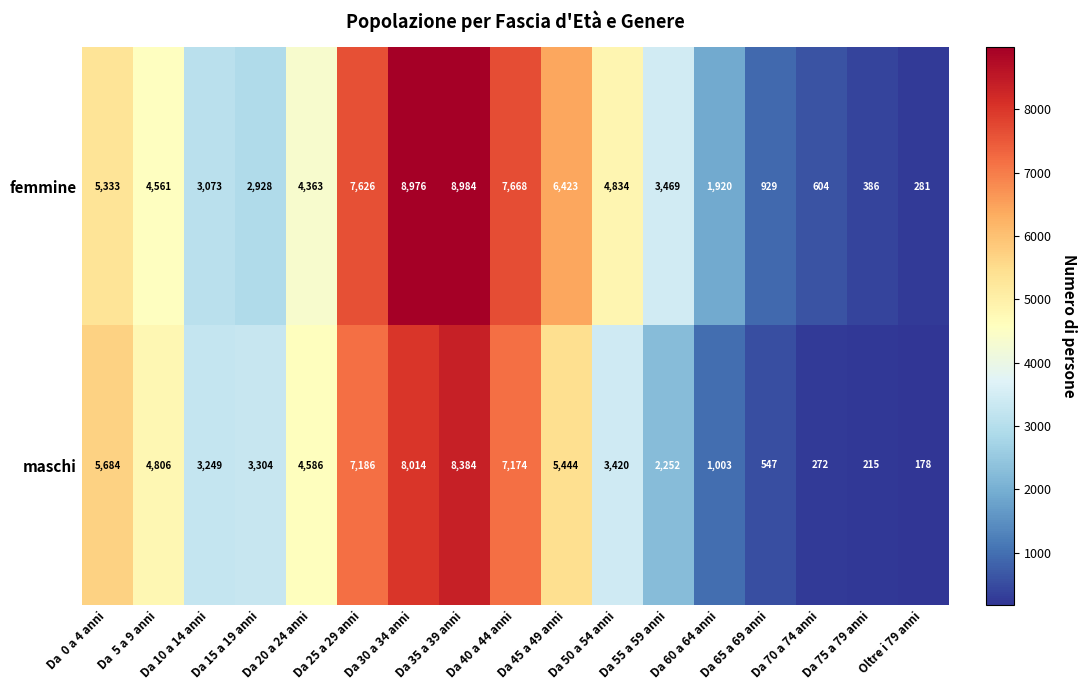

Between Da 55 a 59 anni and Da 65 a 69 anni, which series saw the biggest shift?

femmine